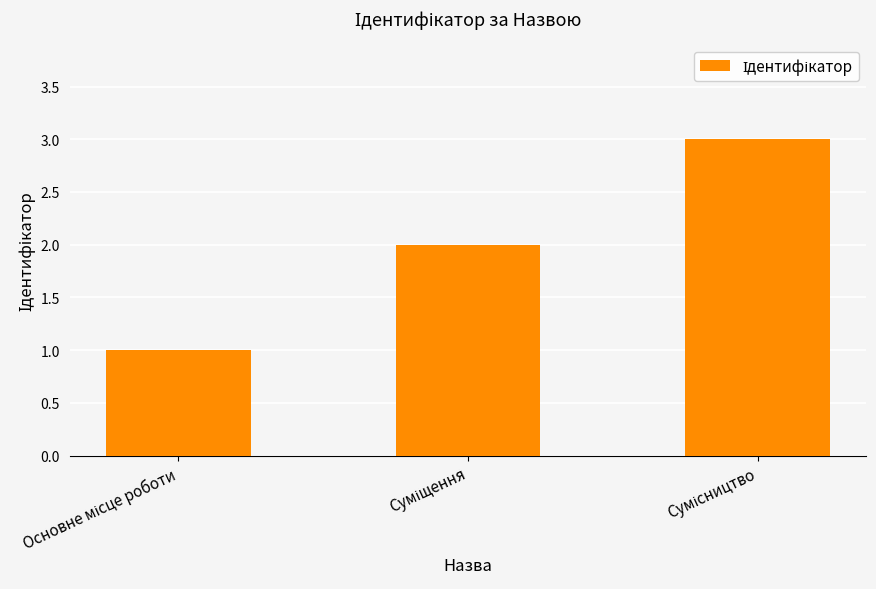

How many data points does each series have?

3